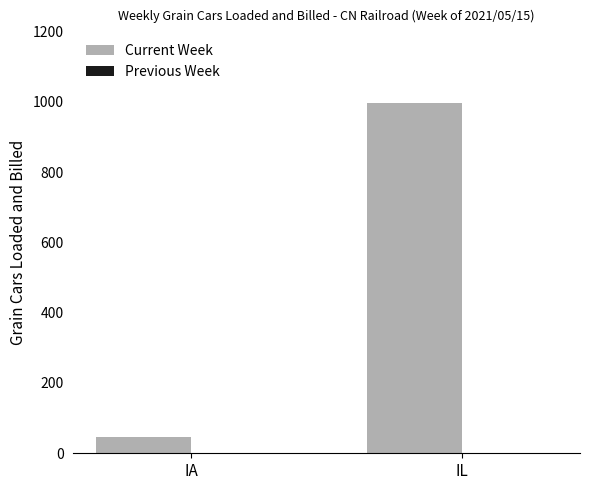

List the labels in order of value, smallest first.

IA, IL